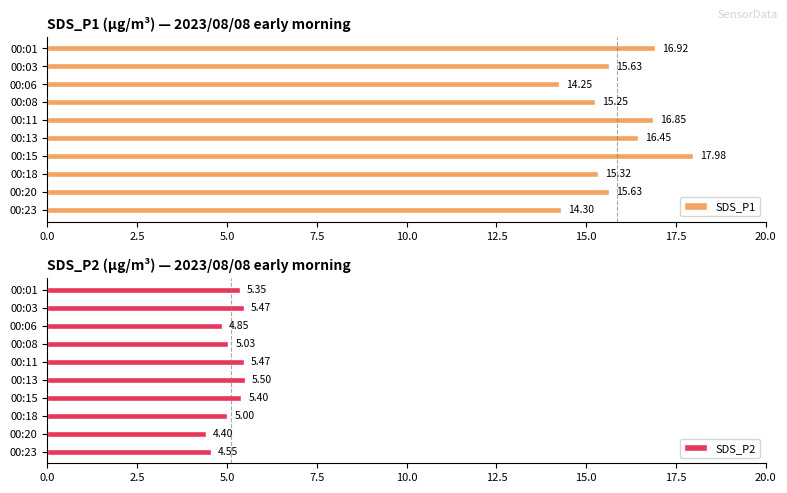

What is the average value of the SDS_P1 series?

15.9